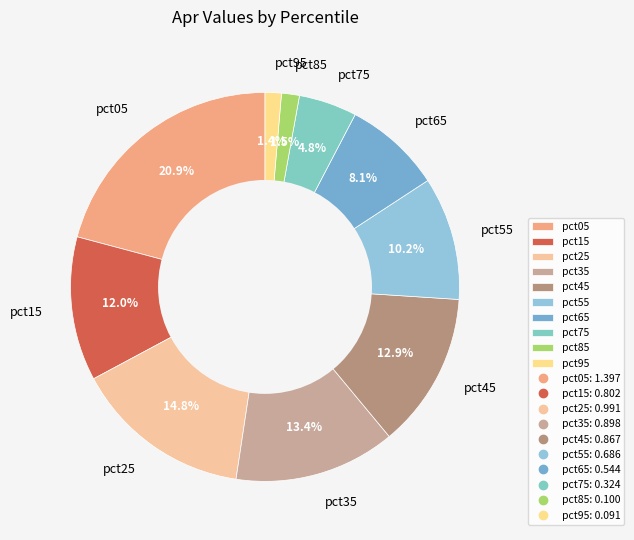

To the nearest percent, what portion does pct55 represent?

10%